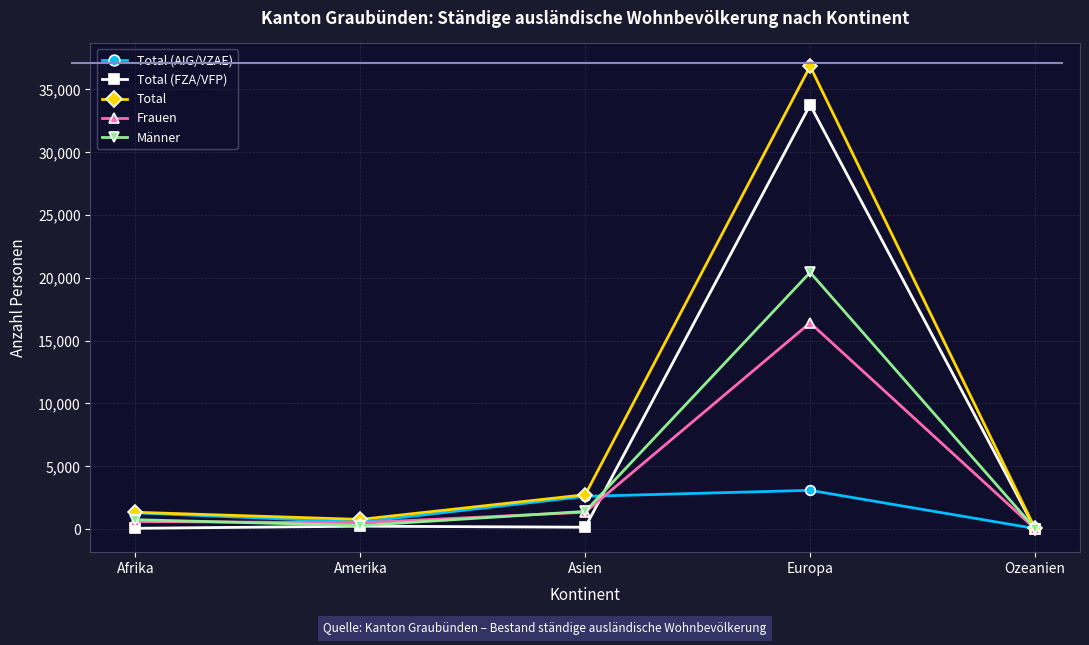

What is the difference between the maximum and minimum values in the Total series?

36804